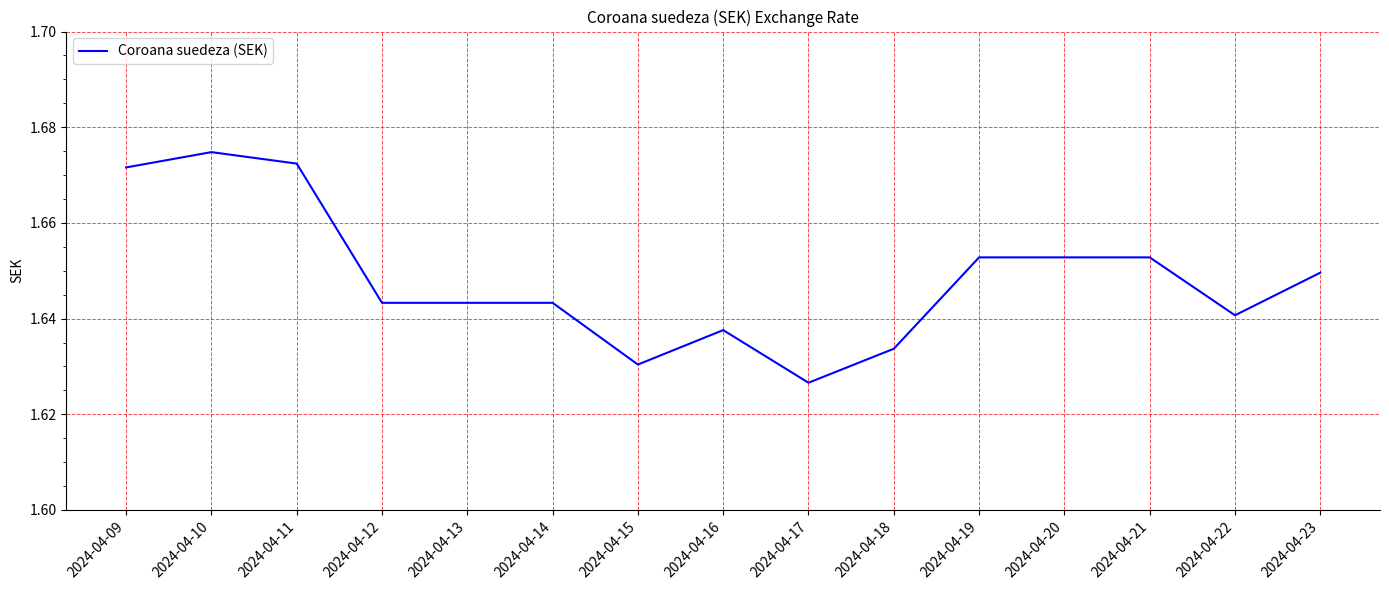

Between 2024-04-12 and 2024-04-11, which is larger?

2024-04-11